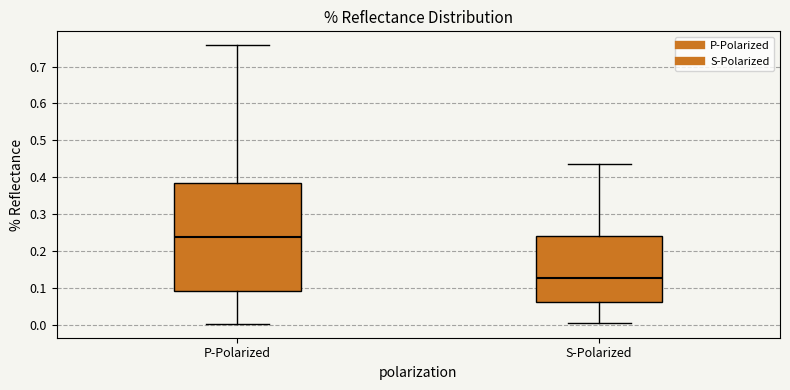

Which box has the lowest median line?

S-Polarized